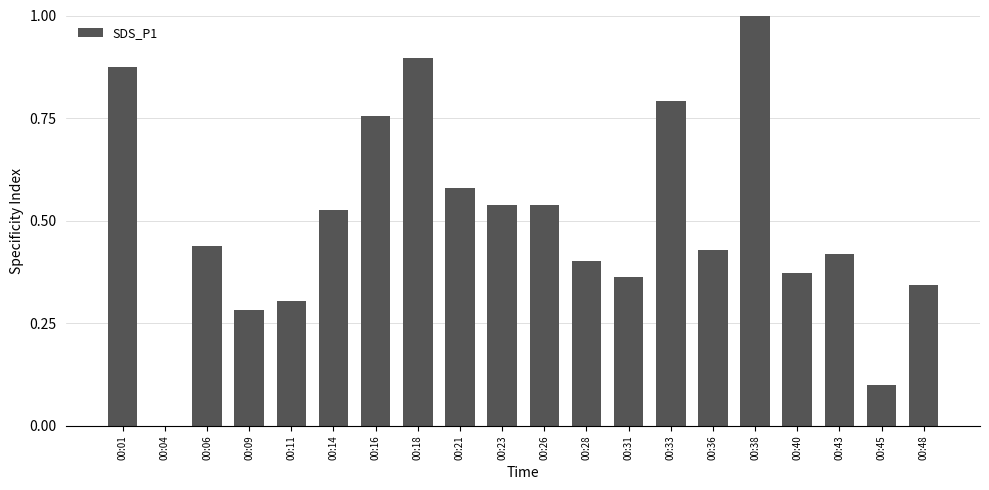

What is the difference between the values at 00:06 and 00:14?

0.1